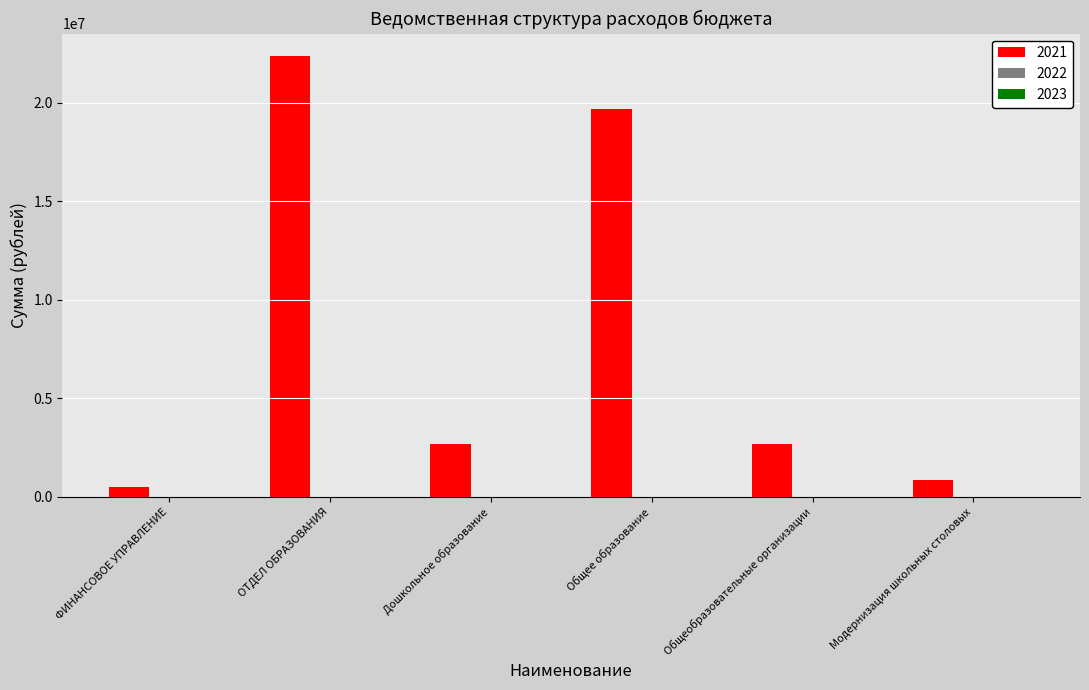

What is the label of the 3rd bar from the right?

Общее образование